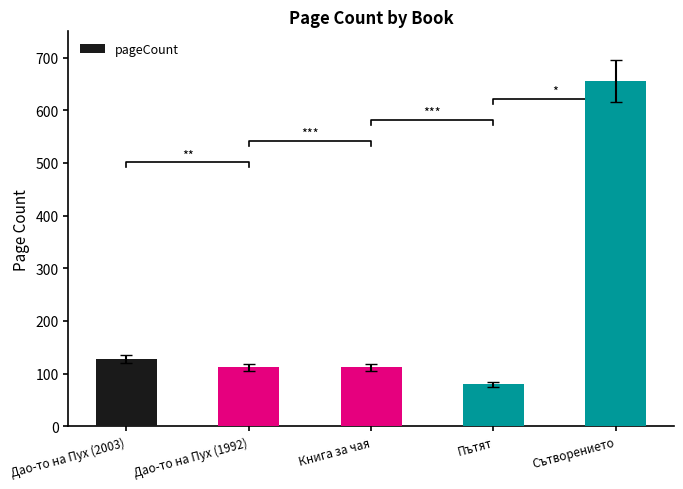

What is the difference between the values at Дао-то на Пух (2003) and Сътворението?

528